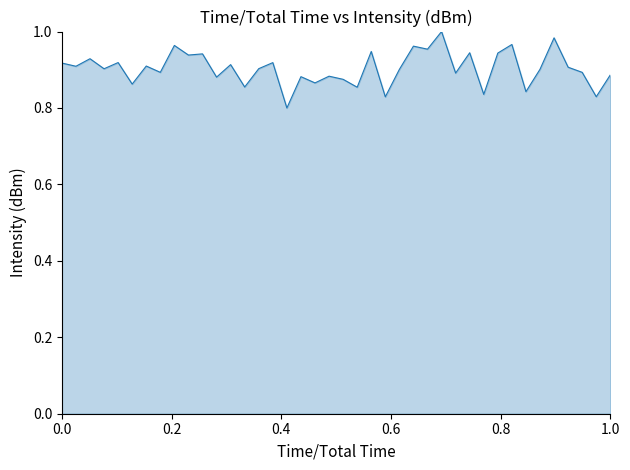

What is the value of the 3rd point from the left?

0.9